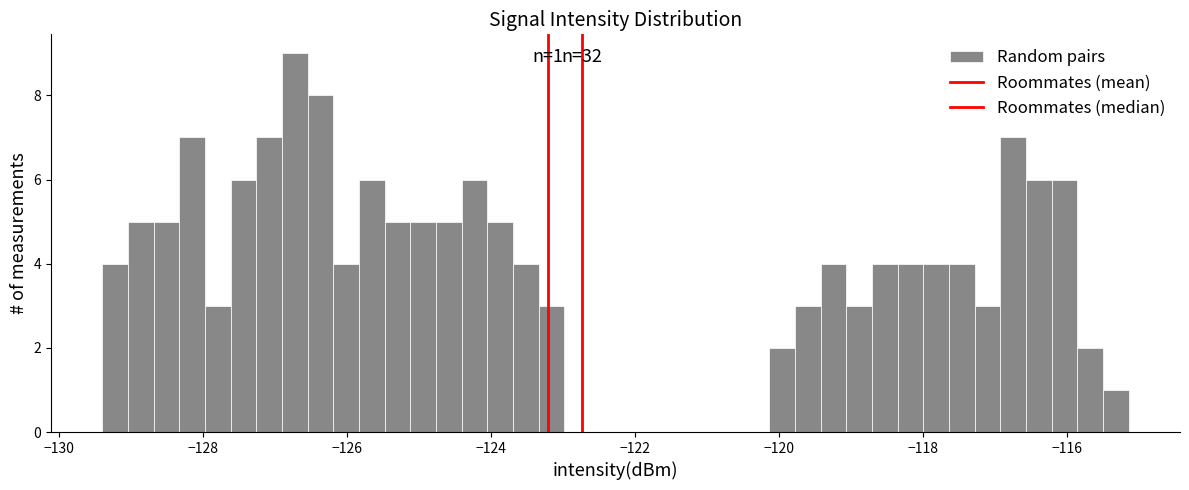

Around what value on the x-axis is the tallest bar? Give the approximate position of its centre, as read against the axis.

-126.8